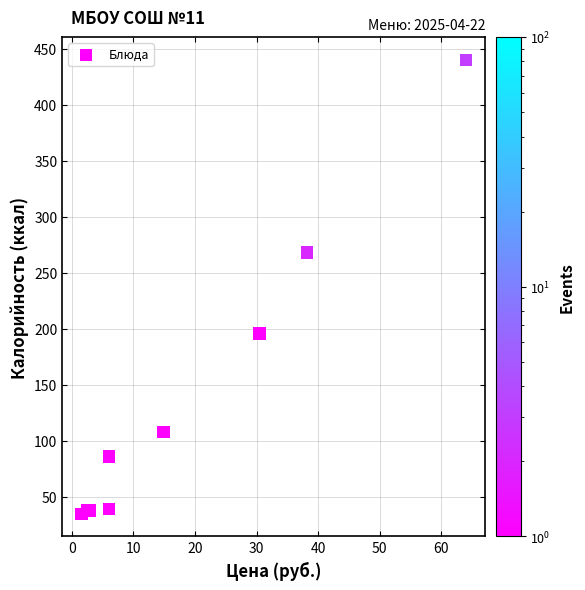

What Y value in the scatter plot is closest to 237?

268